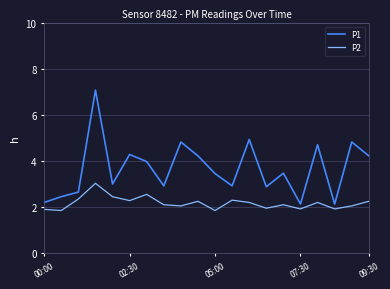

What are all the series names shown in the legend?

P1, P2